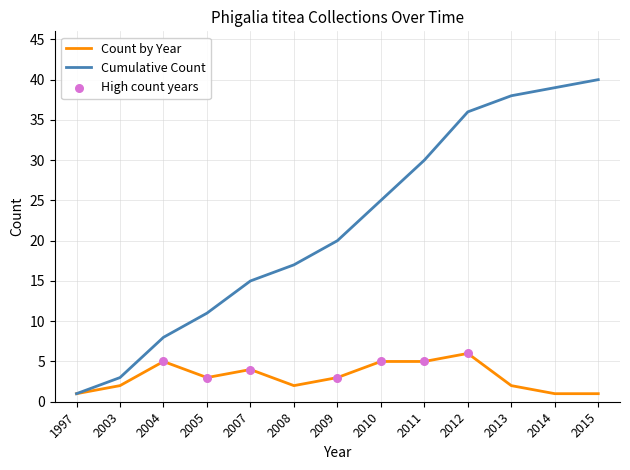

What is the spread (max minus min) of values at 2014?

38